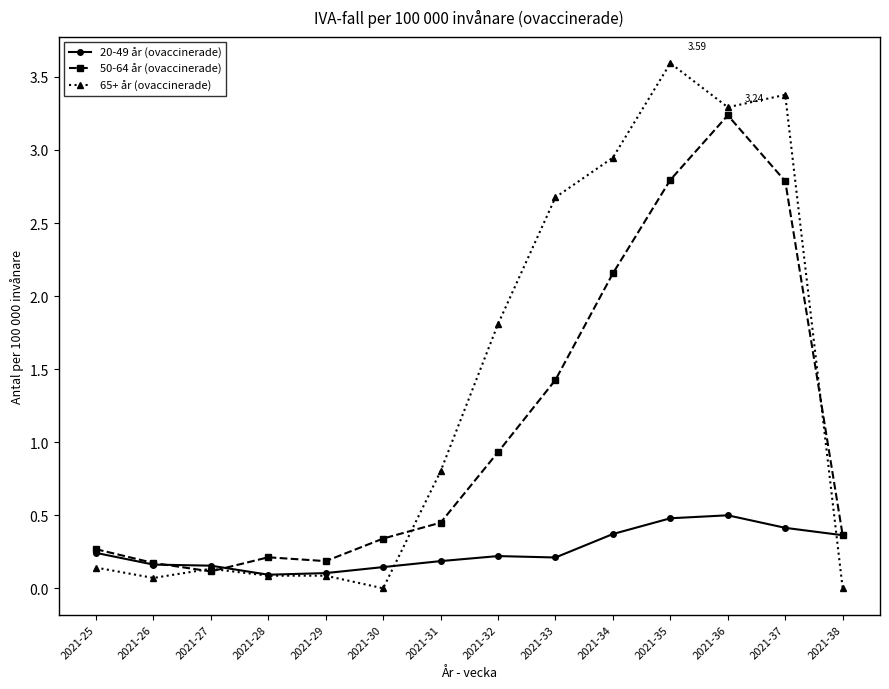

How many series are shown in this chart?

3